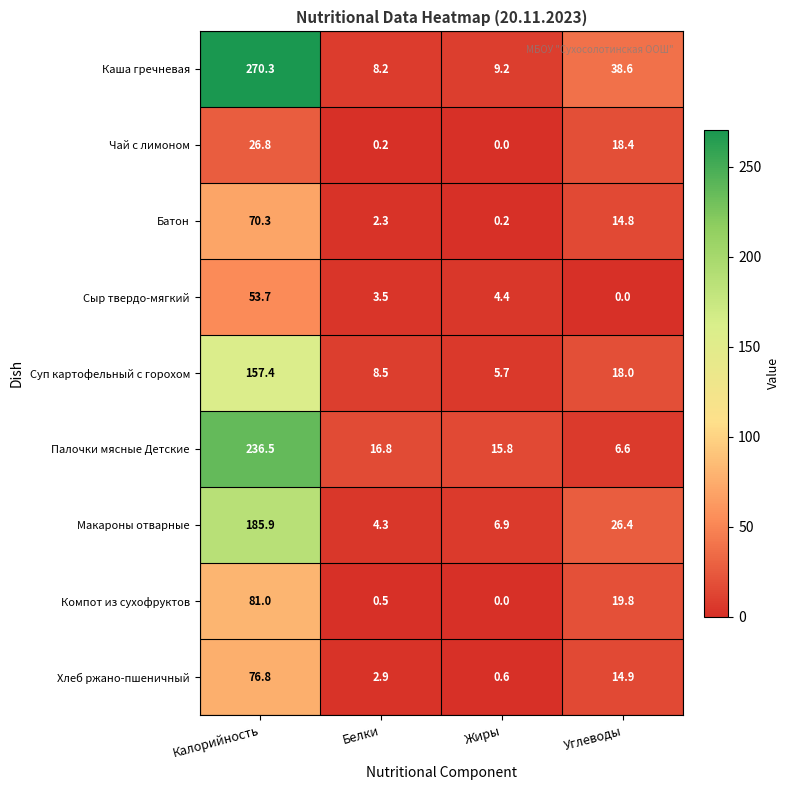

True or false: Сыр твердо-мягкий has a value of 6.8 at Жиры.

False